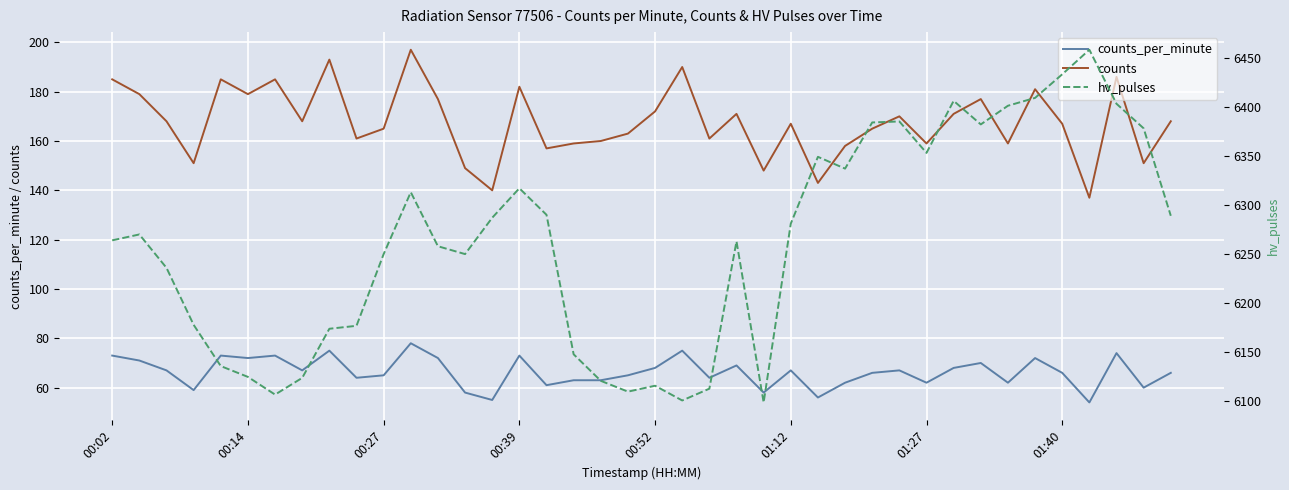

True or false: counts_per_minute and counts cross at least once.

False